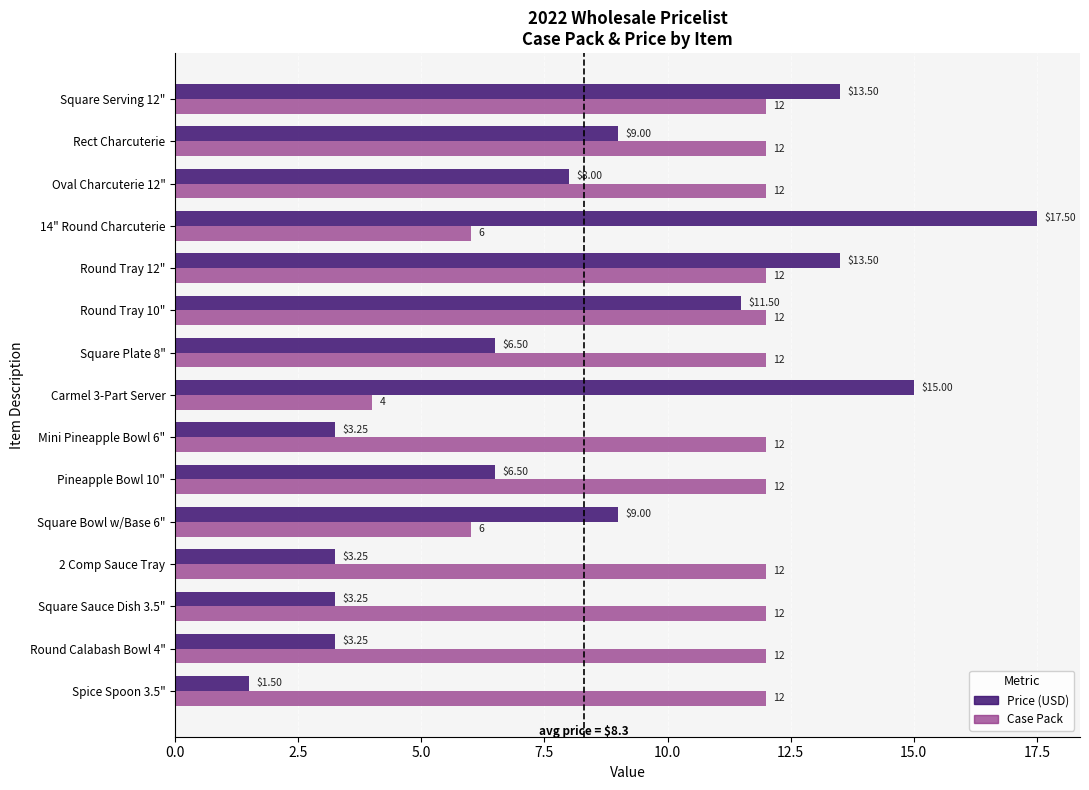

What is the difference between the maximum and minimum values in the Case Pack series?

8.0